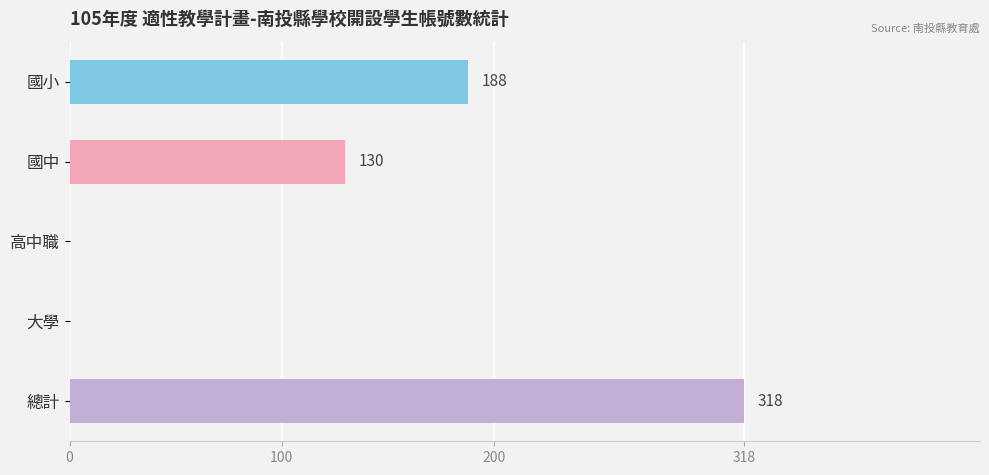

How many distinct data groups are displayed?

1